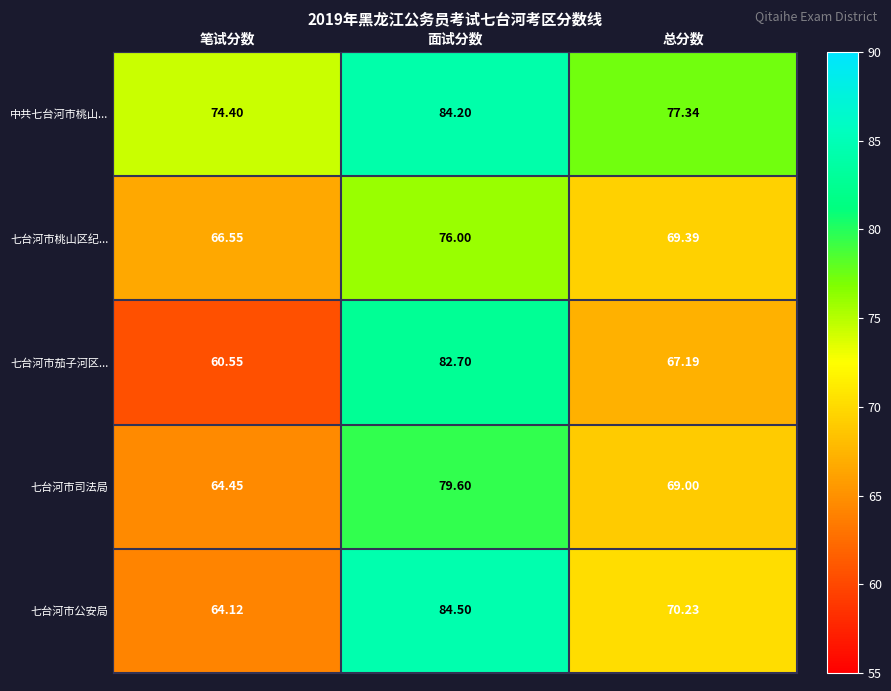

Which series has the largest total across all categories?

中共七台河市桃山...